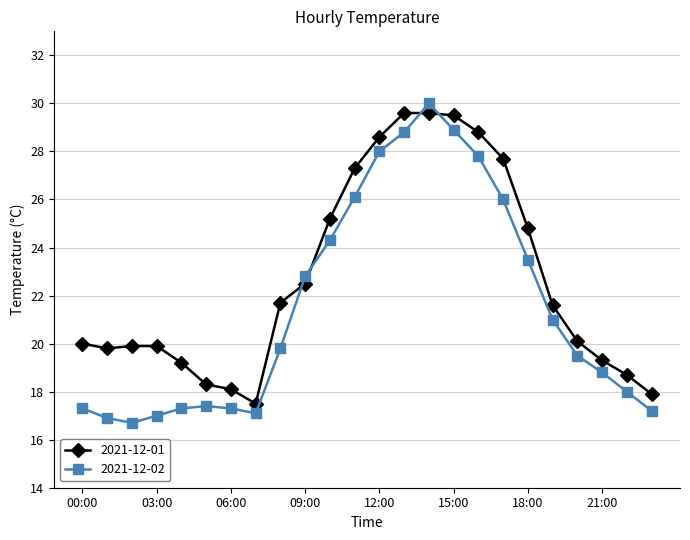

List the series in order of their overall mean, lowest first.

2021-12-02, 2021-12-01